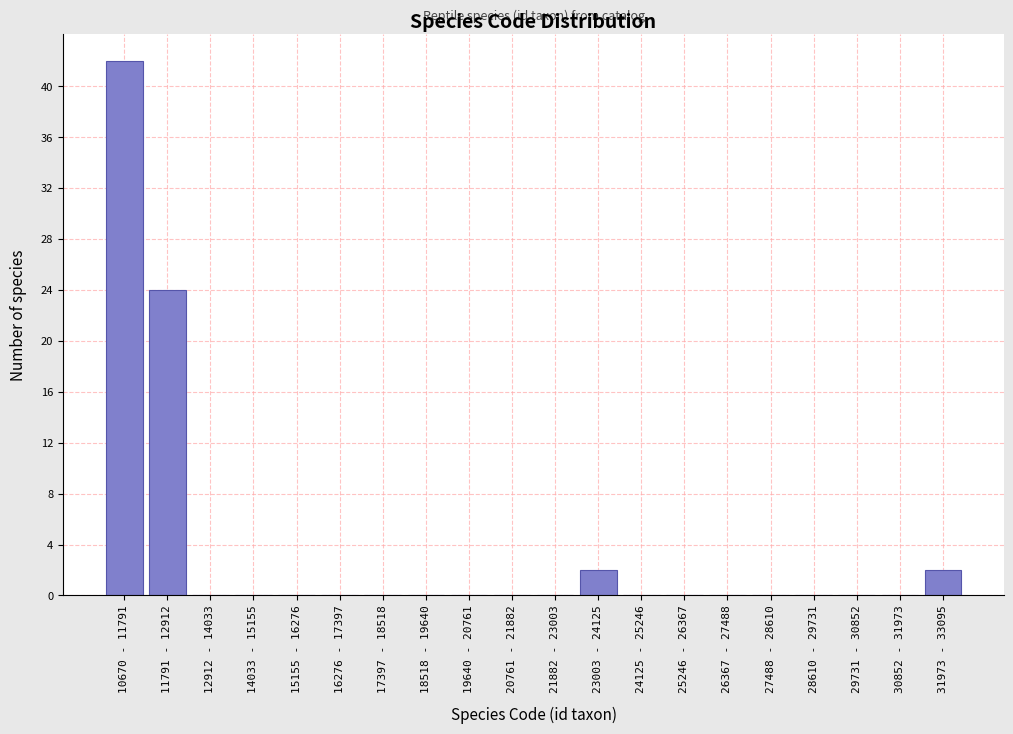

Reading left to right, list all the values displayed in this chart.

10670 - 11791=42	11791 - 12912=24	12912 - 14033=0	14033 - 15155=0	15155 - 16276=0	16276 - 17397=0	17397 - 18518=0	18518 - 19640=0	19640 - 20761=0	20761 - 21882=0	21882 - 23003=0	23003 - 24125=2	24125 - 25246=0	25246 - 26367=0	26367 - 27488=0	27488 - 28610=0	28610 - 29731=0	29731 - 30852=0	30852 - 31973=0	31973 - 33095=2